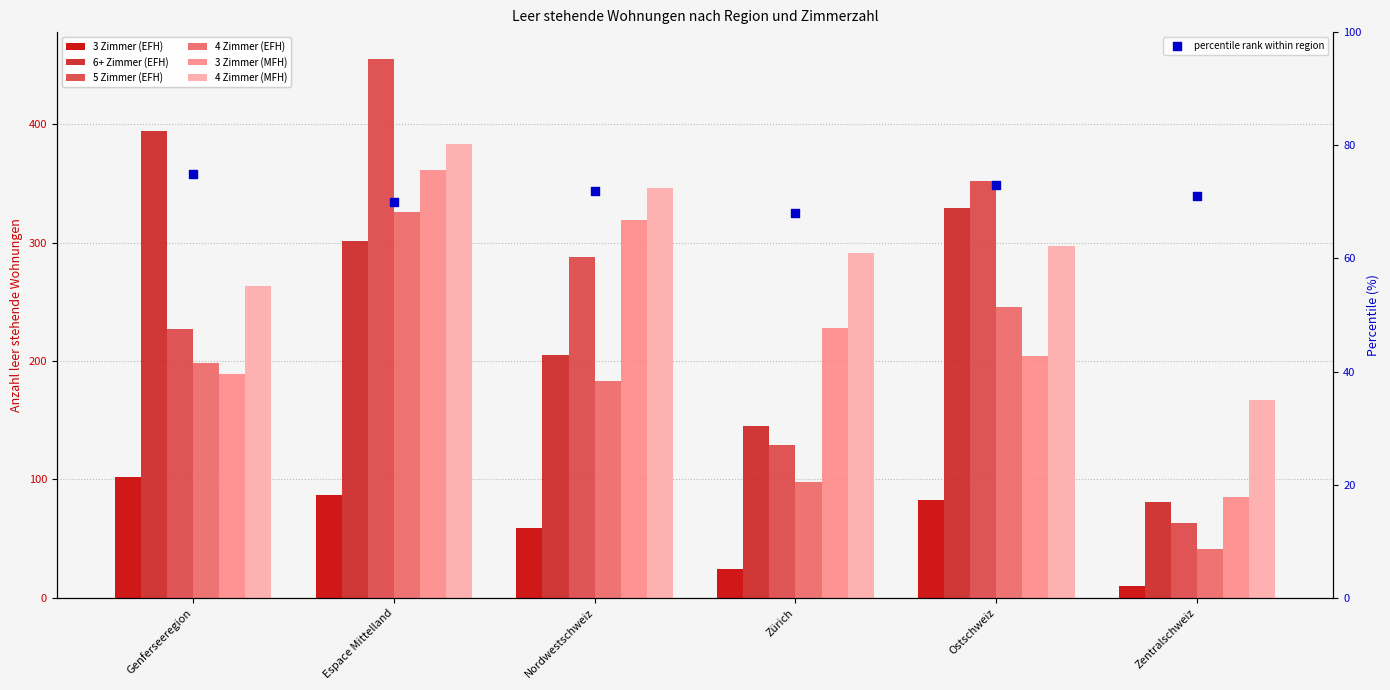

At which category is the sum across all series the highest?

Espace Mittelland